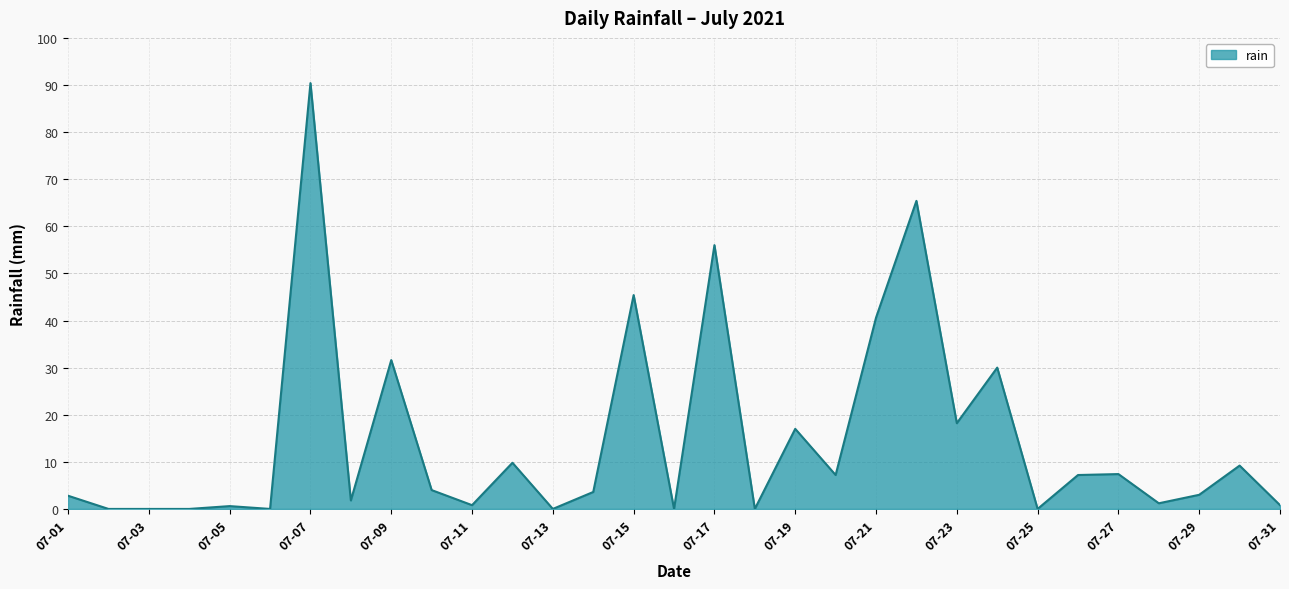

What is the difference between the maximum and minimum values?

90.4